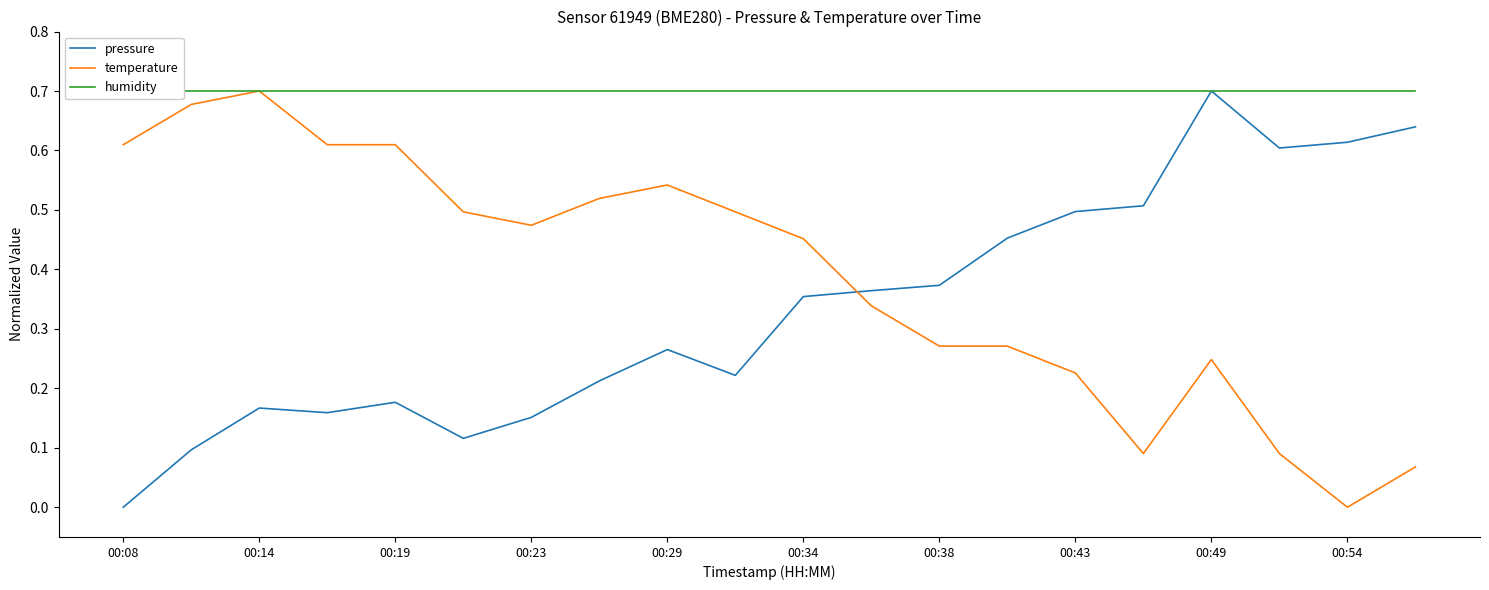

How many times do temperature and pressure cross each other?

1